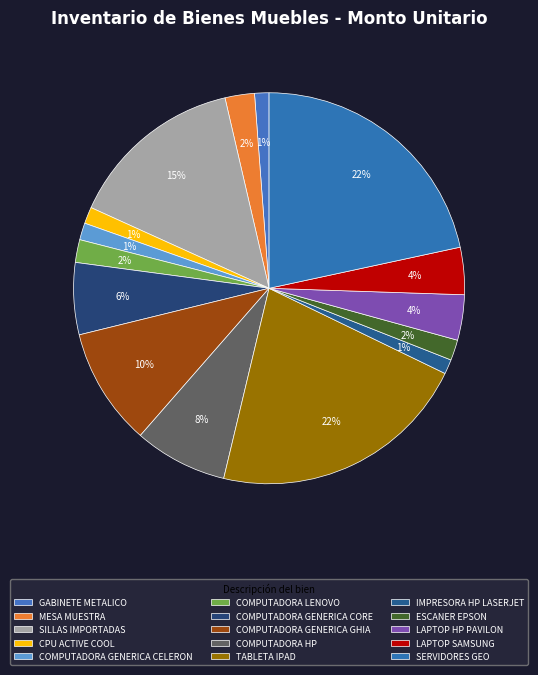

Which slice is the largest?

SERVIDORES GEO